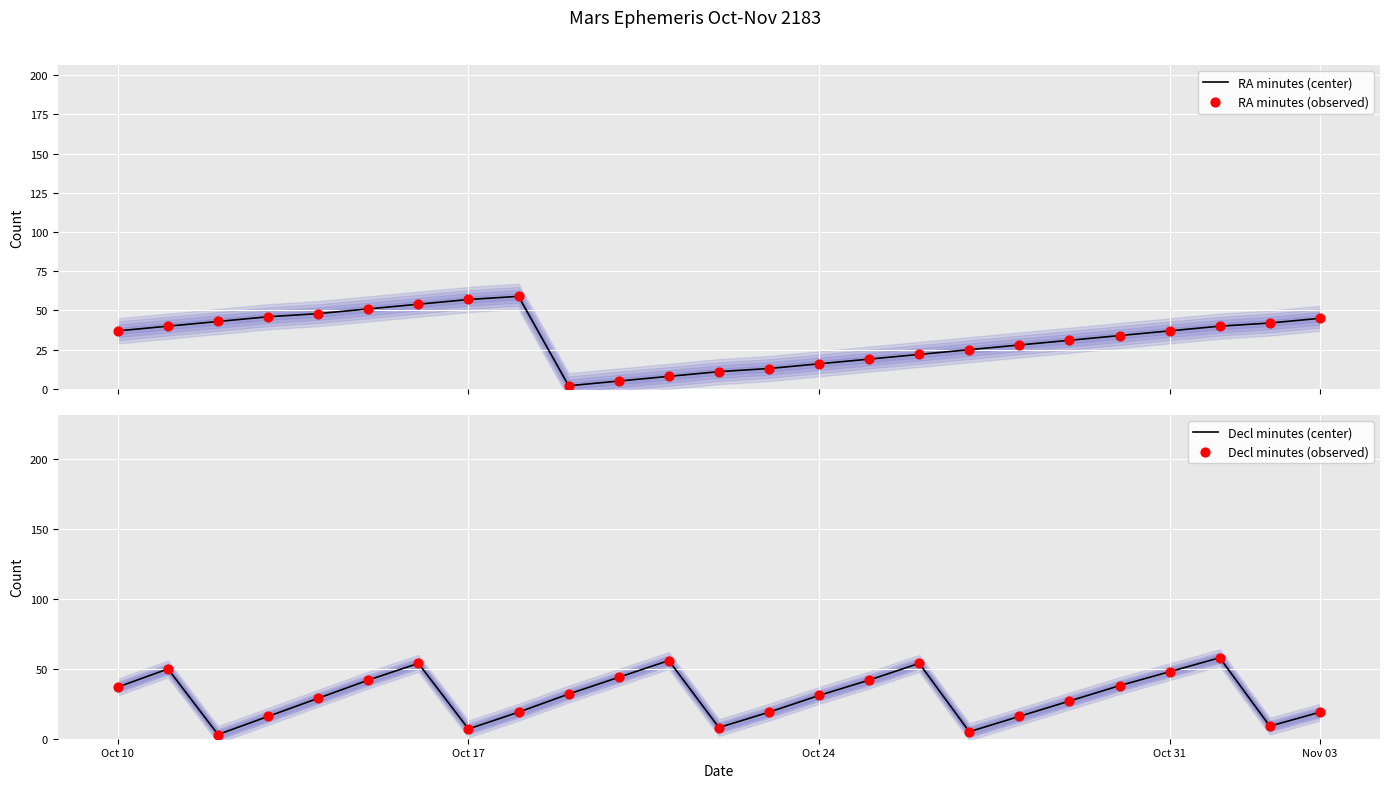

Which series has the widest spread of Y values?

RA minutes (center)